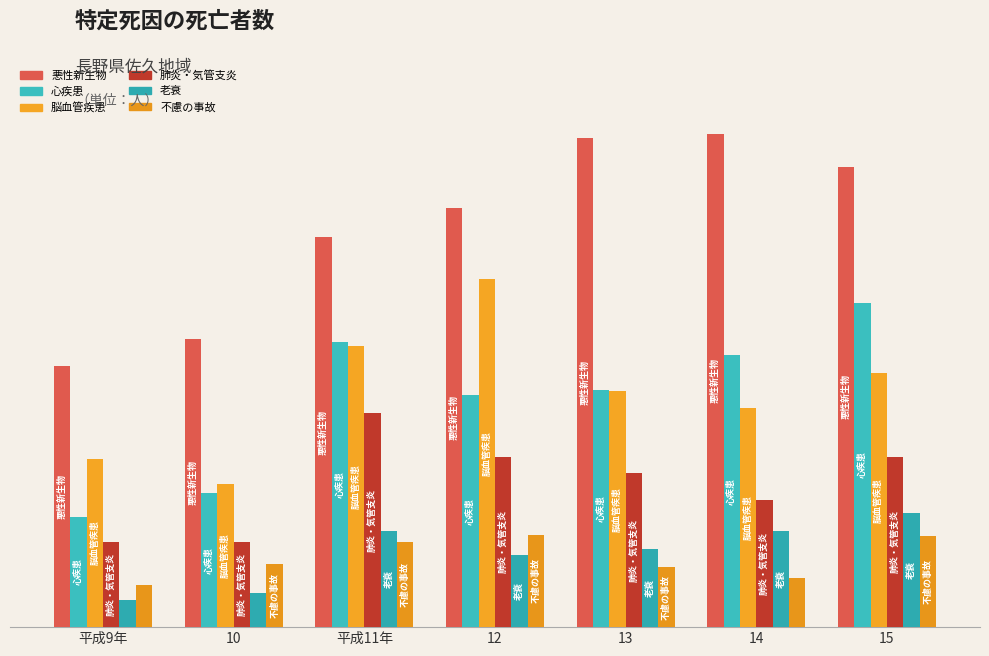

Are the bars grouped side by side (vs. stacked)?

Yes